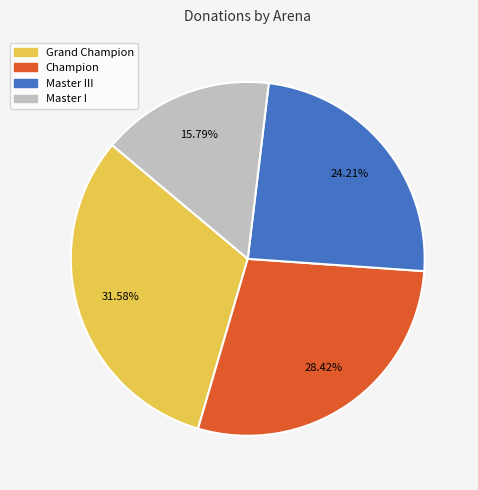

Does any single category account for the majority?

No